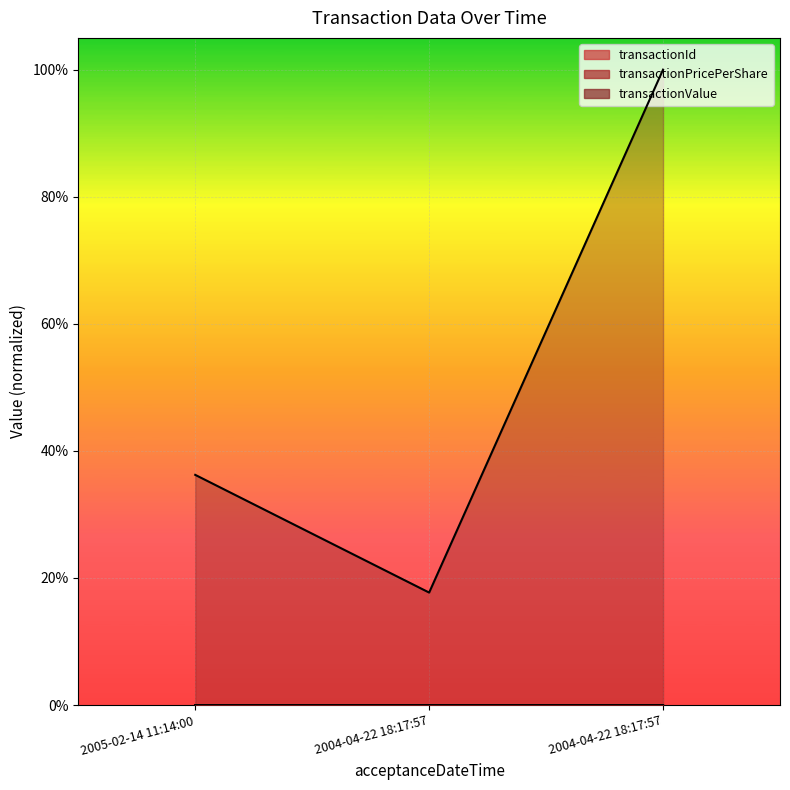

What is the label of the 1st point from the left?

2005-02-14 11:14:00